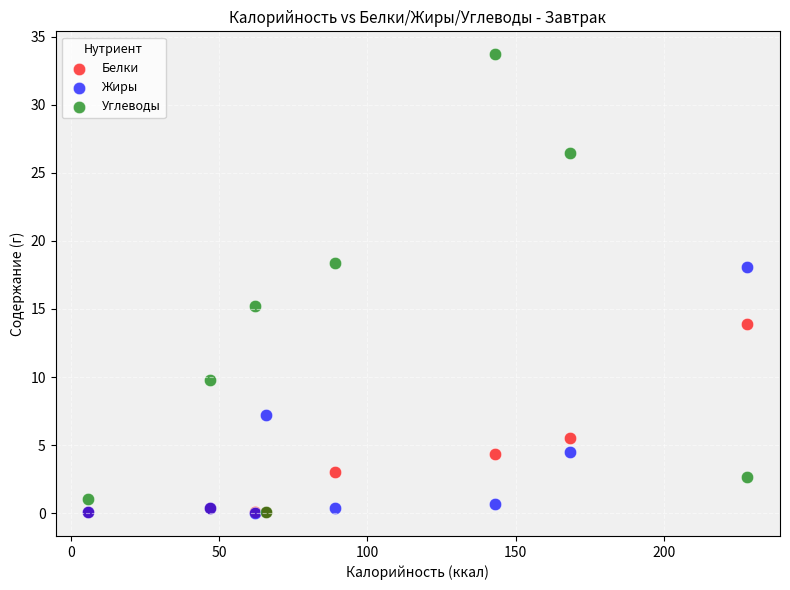

Which series reaches the maximum Y coordinate?

Углеводы